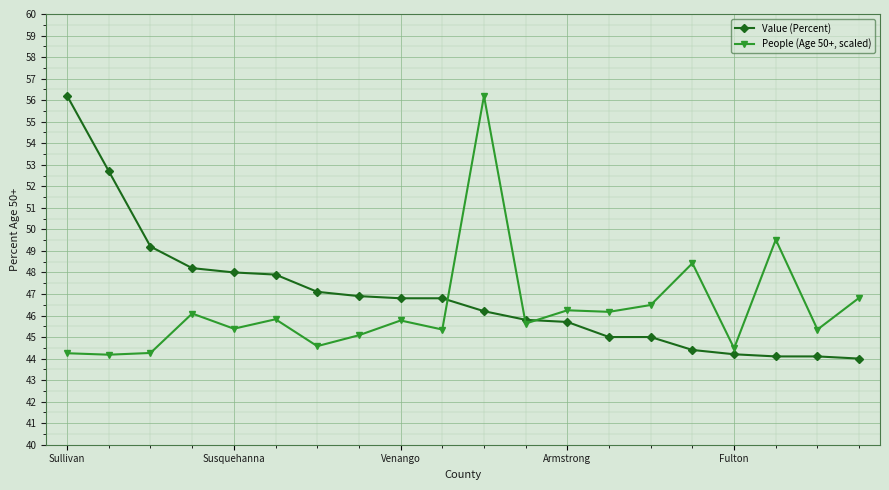

What is the value of the Value (Percent) point at the 18th from the left?

44.1